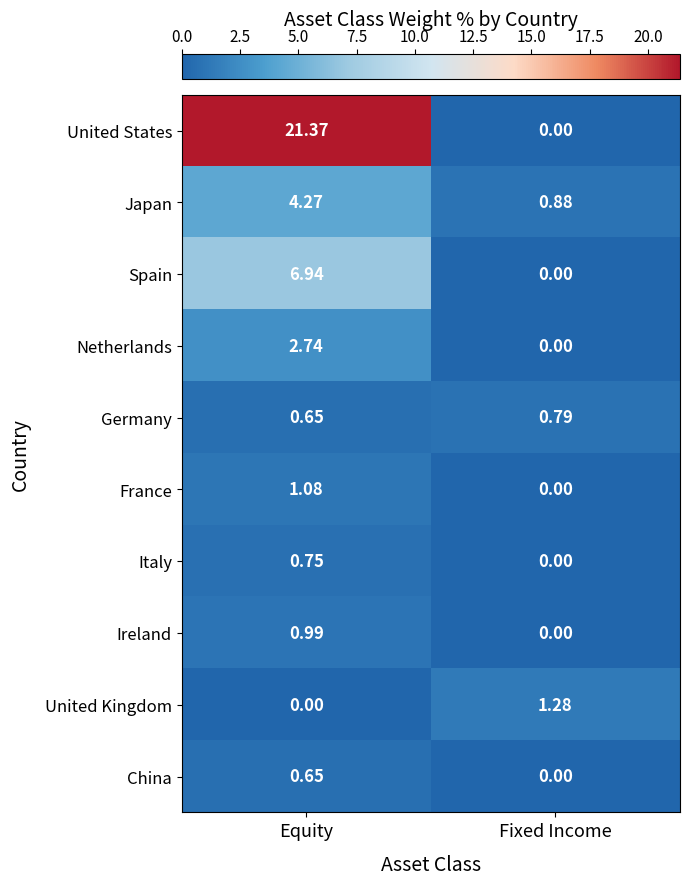

Is the value of Spain at Fixed Income greater than the value of Netherlands at Equity?

No